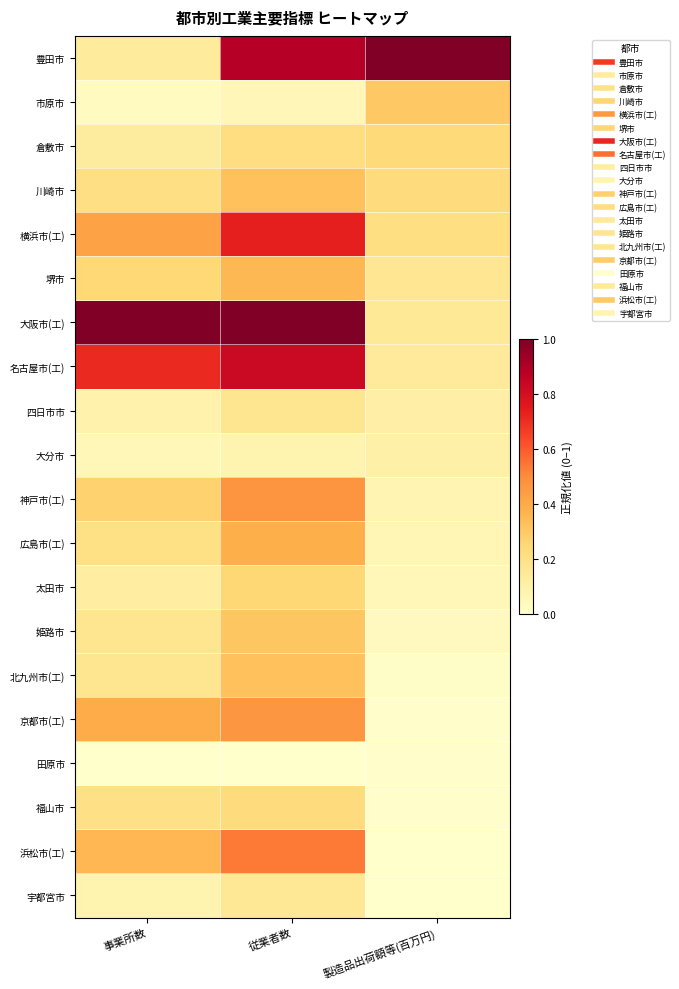

What is the maximum value shown in the chart?

1.0